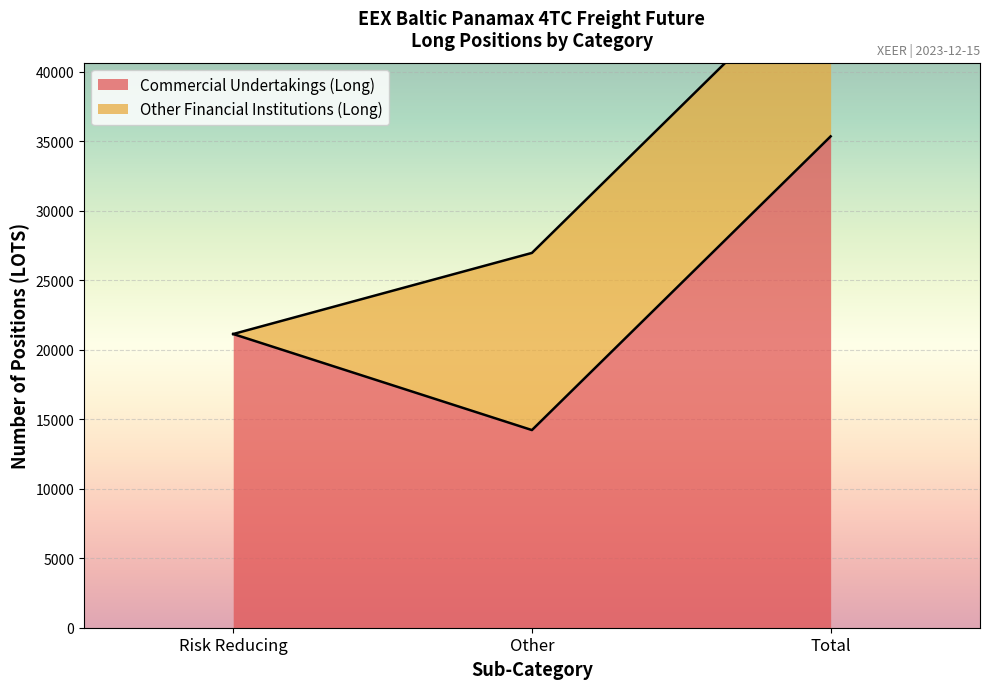

What is the minimum value for Commercial Undertakings (Long)?

14220.8